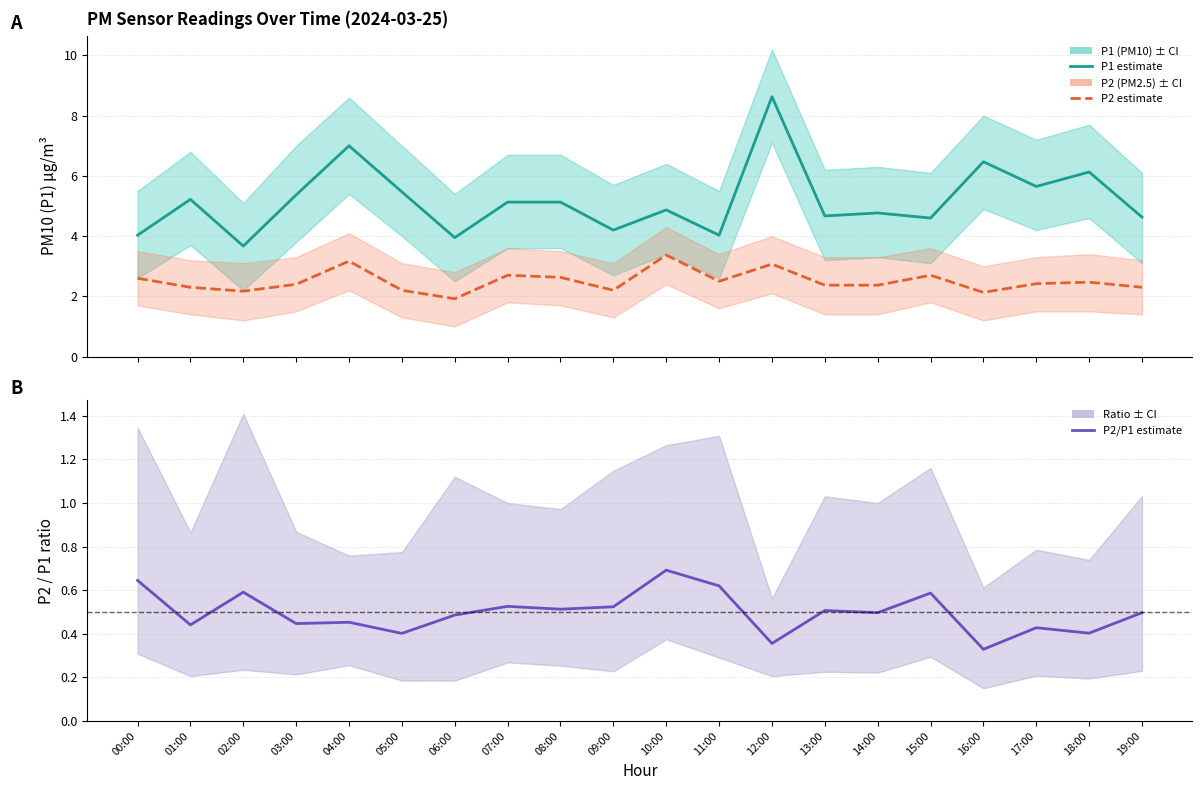

Rank the series by their average value, from highest to lowest.

P1 (PM10), P2 (PM2.5), P2/P1 ratio